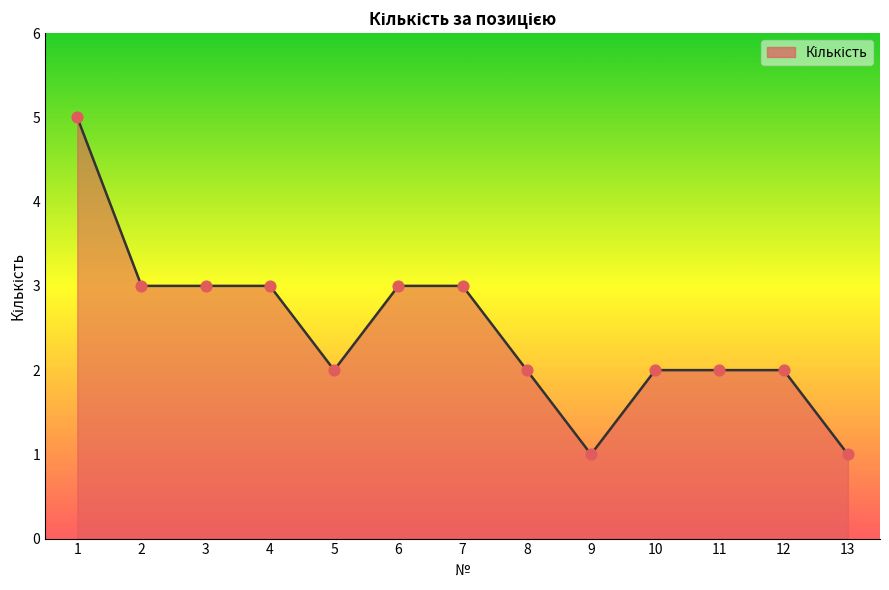

What is the change in value from 2 to 11?

-1